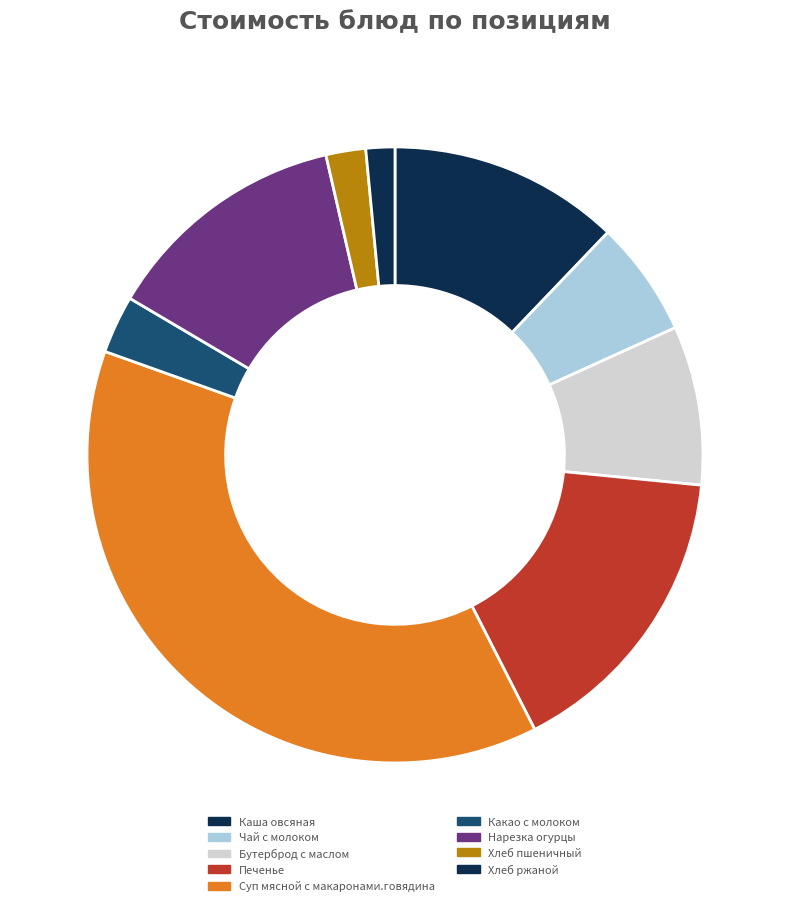

Does Печенье represent more than half of the total?

No